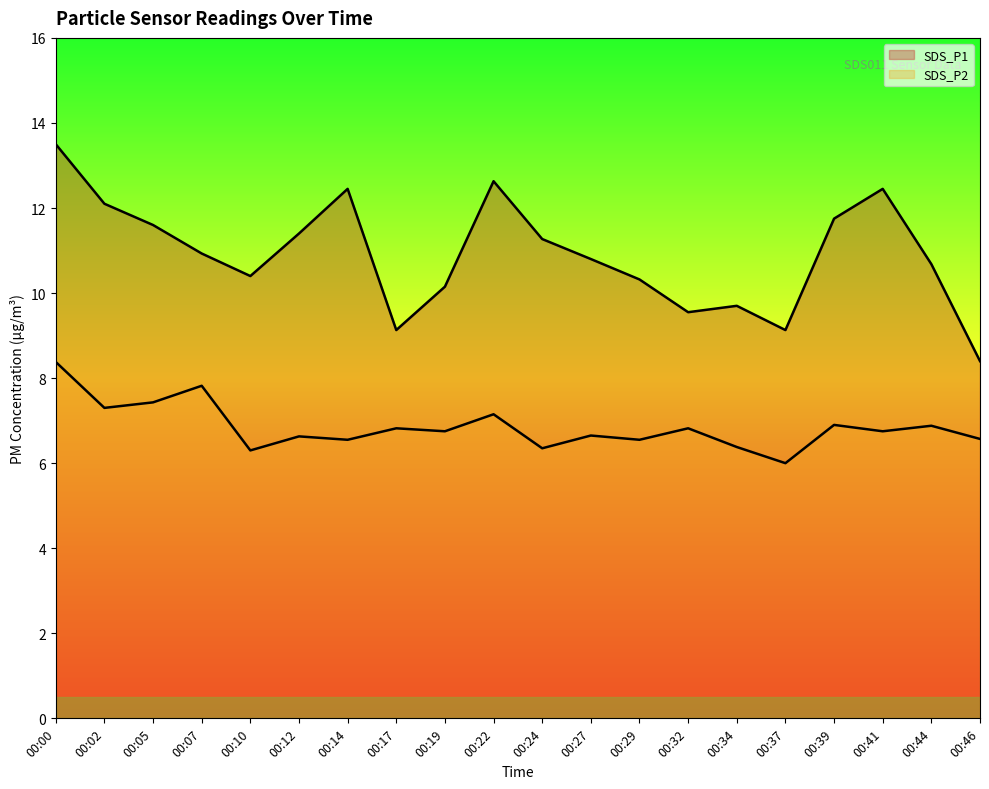

How many interior local peaks does the SDS_P1 series have?

4